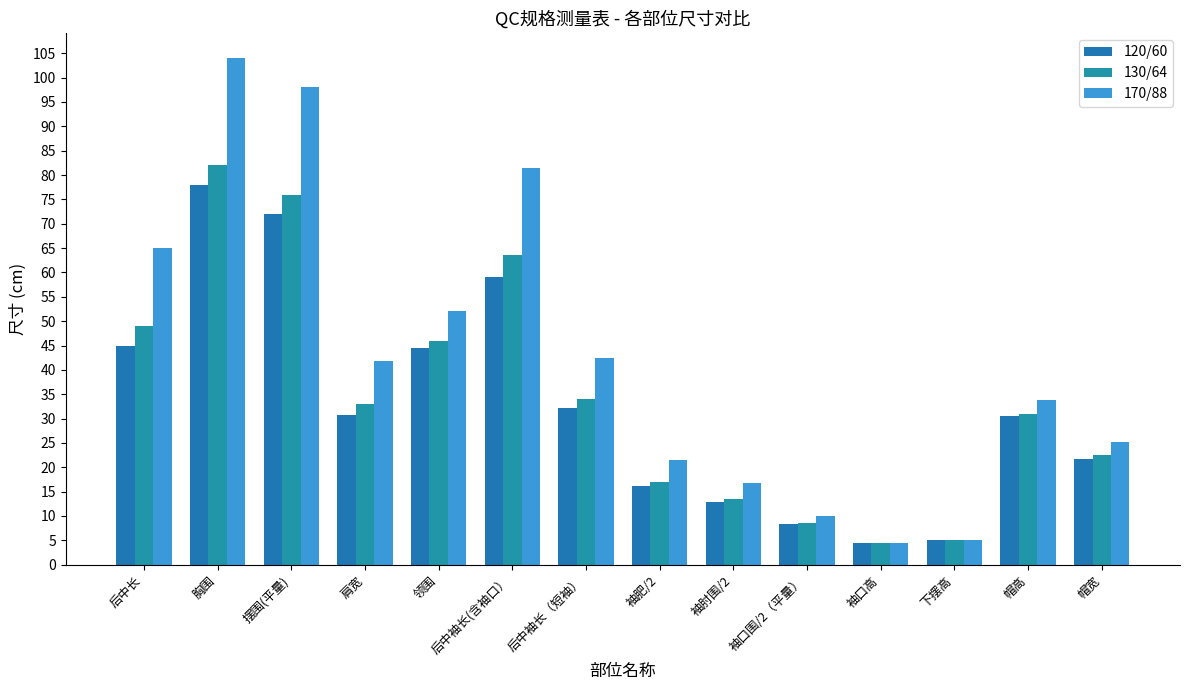

What are all the series names shown in the legend?

120/60, 130/64, 170/88